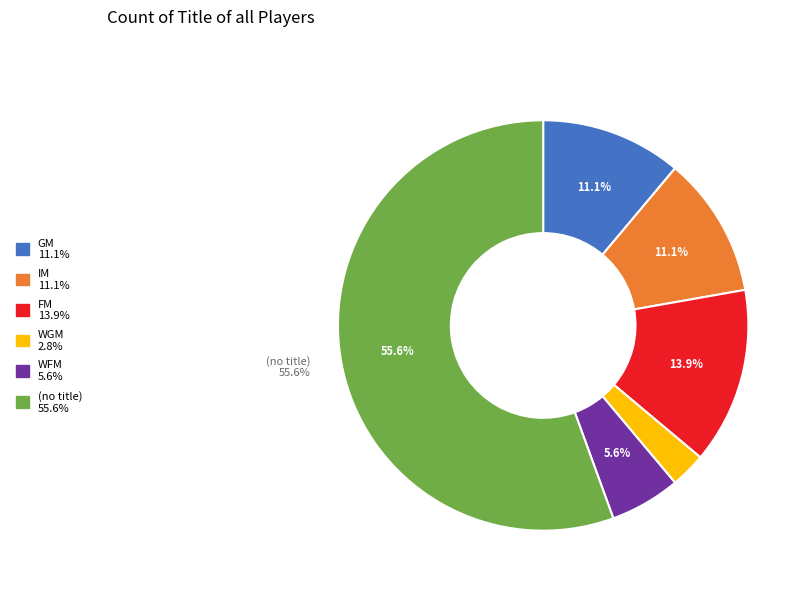

Does any single category account for the majority?

Yes